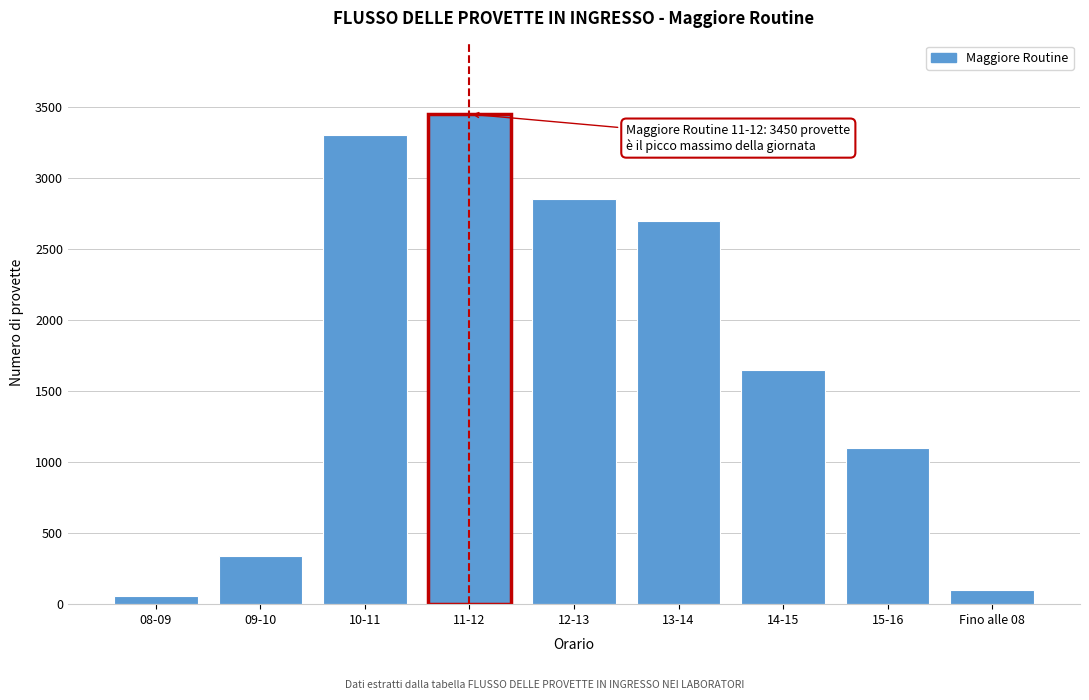

Reading right to left, extract all data points from this chart.

100	1100	1650	2700	2850	3450	3300	340	60